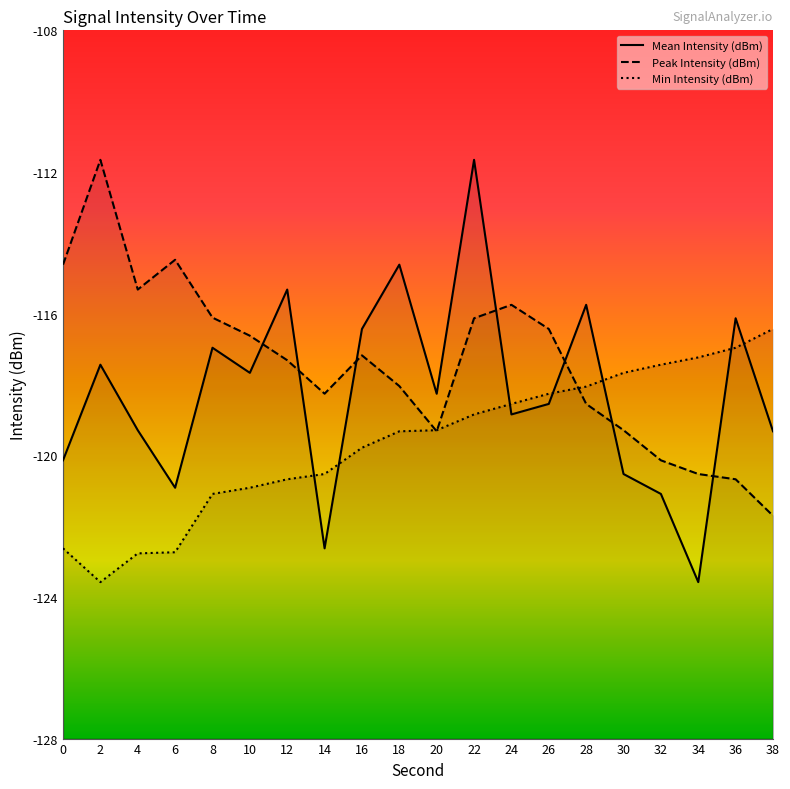

Where is Min Intensity (dBm) nearest to the value -120?

16